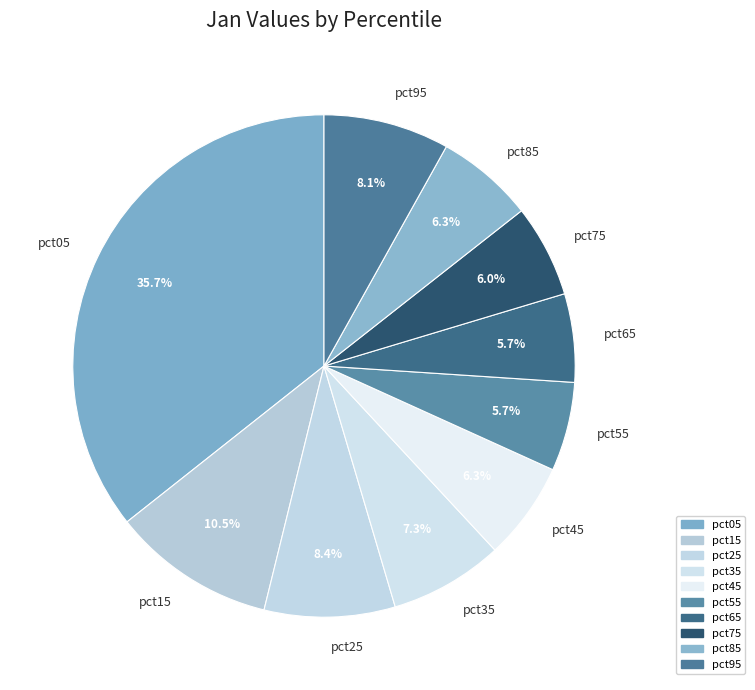

How many segments does this pie chart have?

10